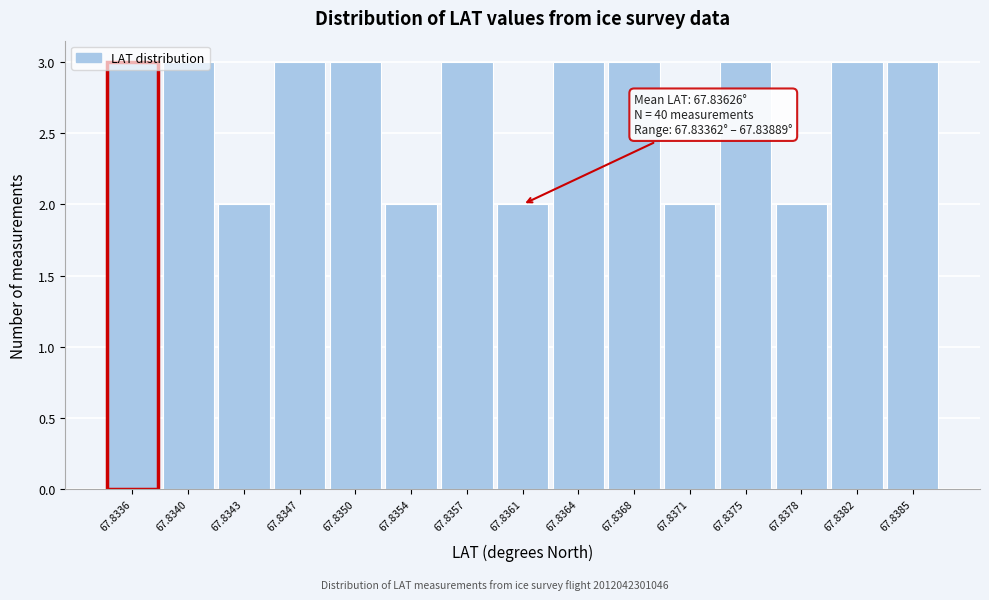

What is the change in value from 67.8371 to 67.8382?

+1